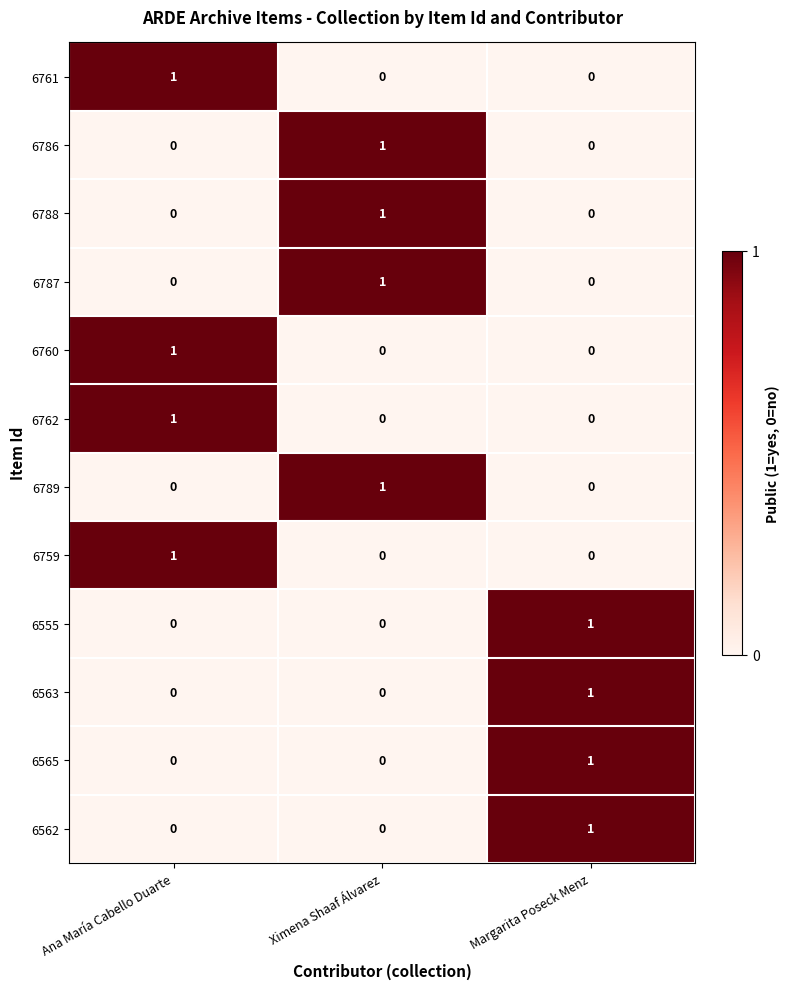

How many data points does each series have?

3